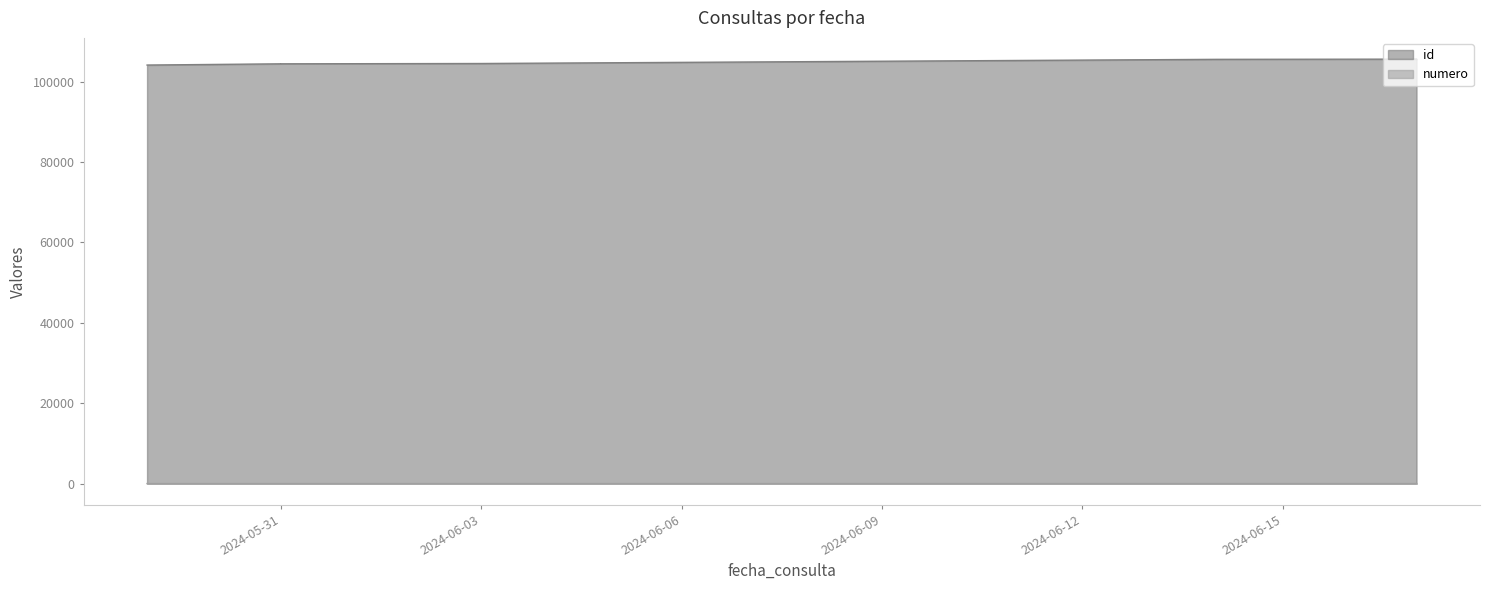

True or false: numero has a value of 2 at 2024-05-31.

False